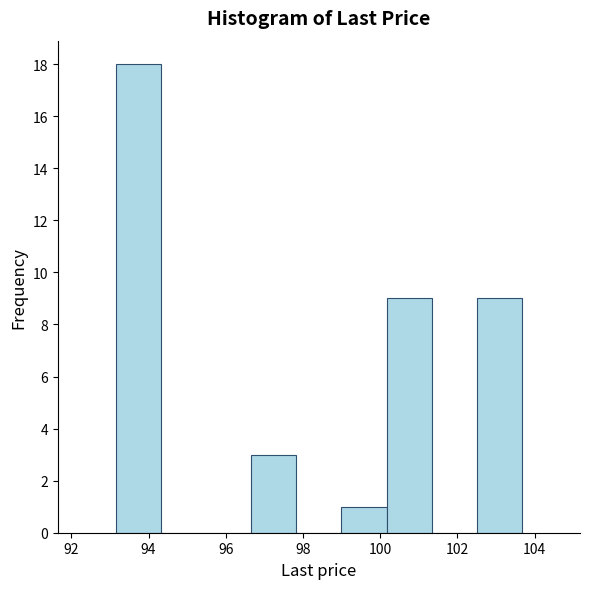

How tall is the bar that spans 99.0 to 100.2 on the x-axis? Neither the bar edges nor the heights are printed on the chart, so give them approximately, as read against the axes.

1